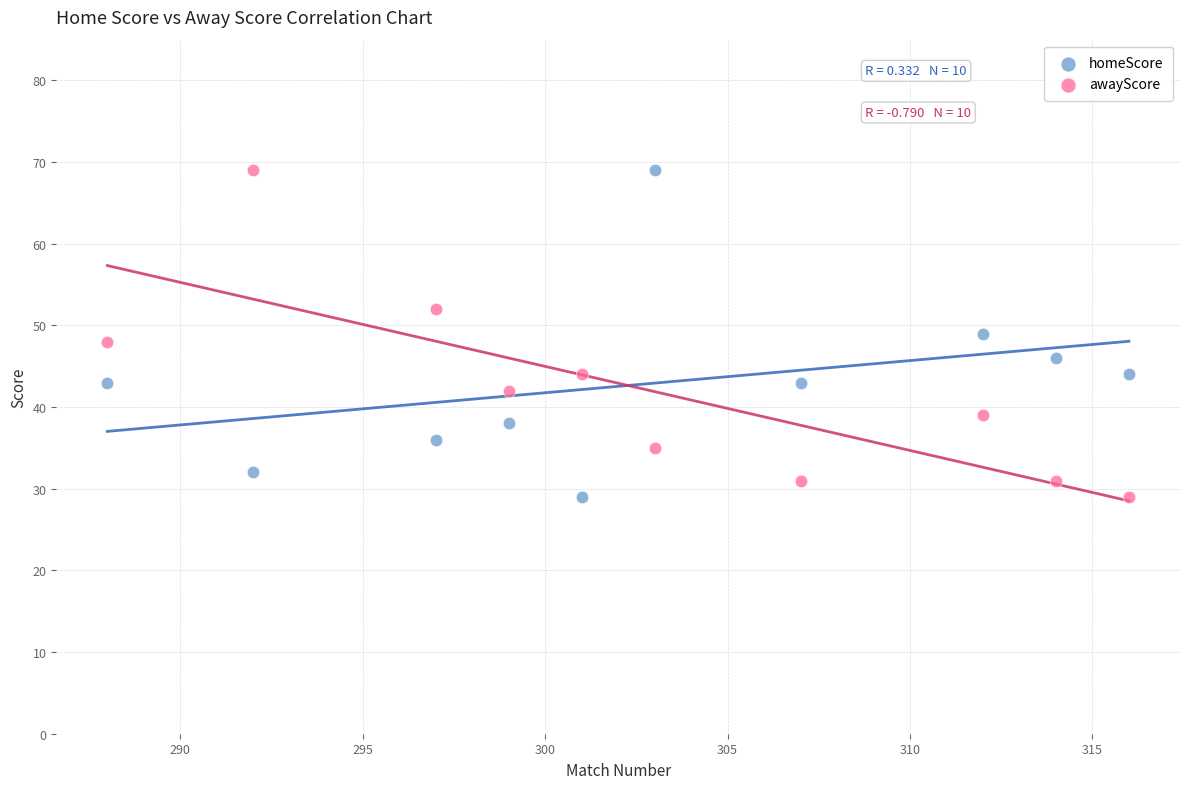

What are all the series names shown in the legend?

homeScore, awayScore